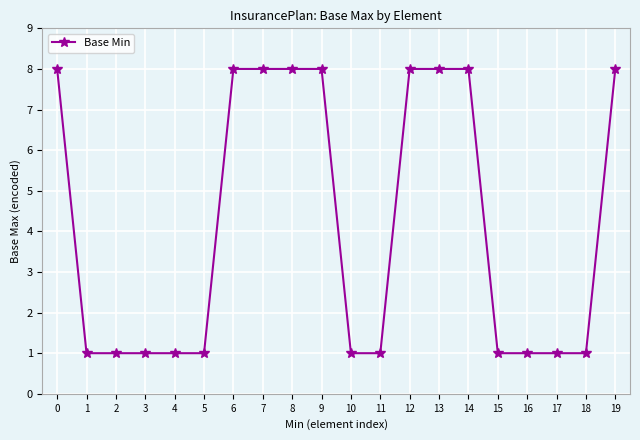

Is it true that the value at 14 is 8?

True